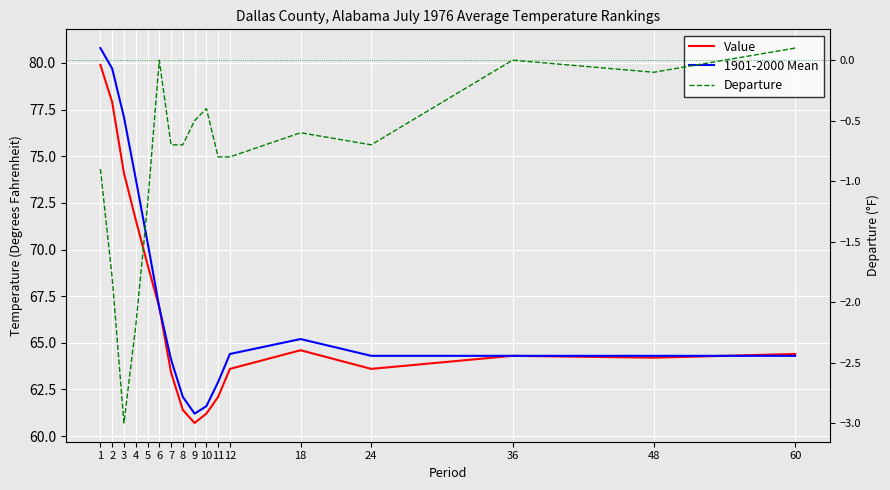

Reading left to right, what are all the values shown in this chart?

Value: 79.9	77.9	74.1	71.6	69.2	66.9	63.4	61.4	60.7	61.2	62.1	63.6	64.6	63.6	64.3	64.2	64.4
1901-2000 Mean: 80.8	79.7	77.1	73.8	70.4	66.9	64.1	62.1	61.2	61.6	62.9	64.4	65.2	64.3	64.3	64.3	64.3
Departure: -0.9	-1.8	-3.0	-2.2	-1.2	0.0	-0.7	-0.7	-0.5	-0.4	-0.8	-0.8	-0.6	-0.7	0.0	-0.1	0.1